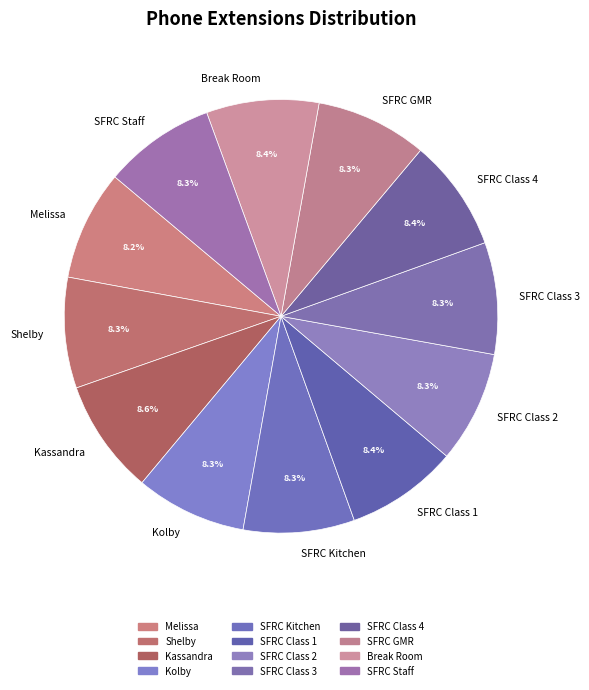

How much of the chart is everything except SFRC Class 4?

91.6%